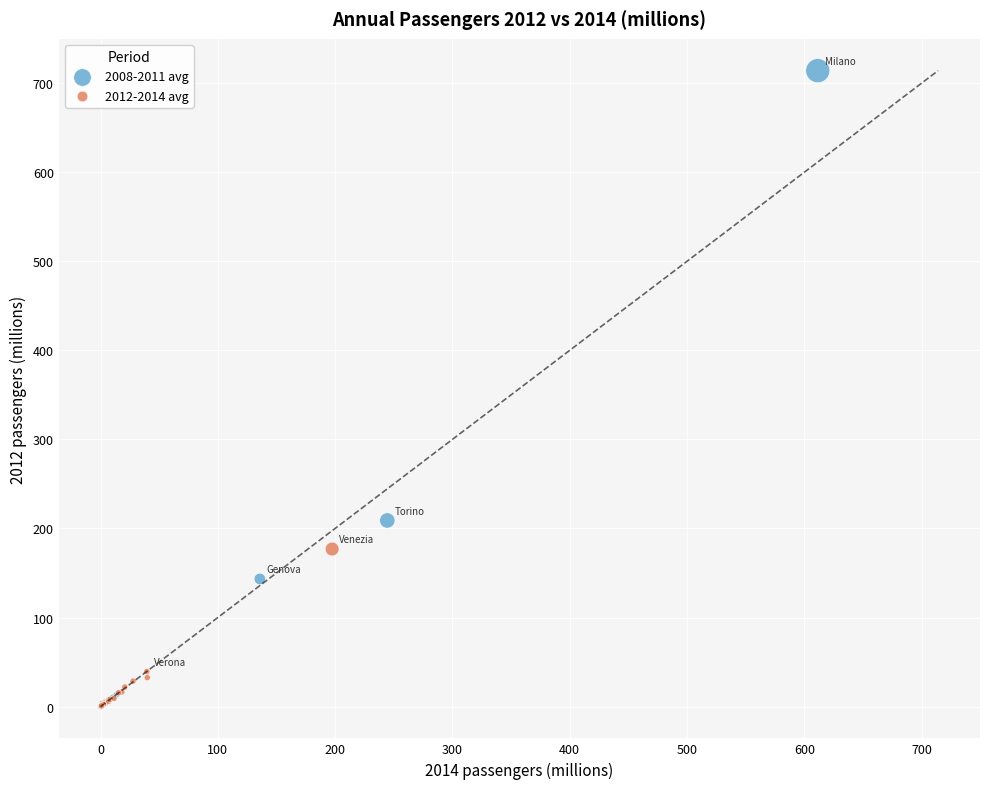

Which series contains the highest Y value?

2008-2011 avg